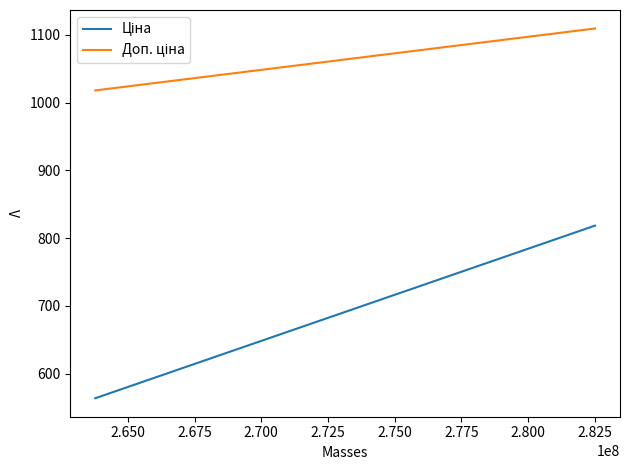

How many lines are shown in the chart?

2